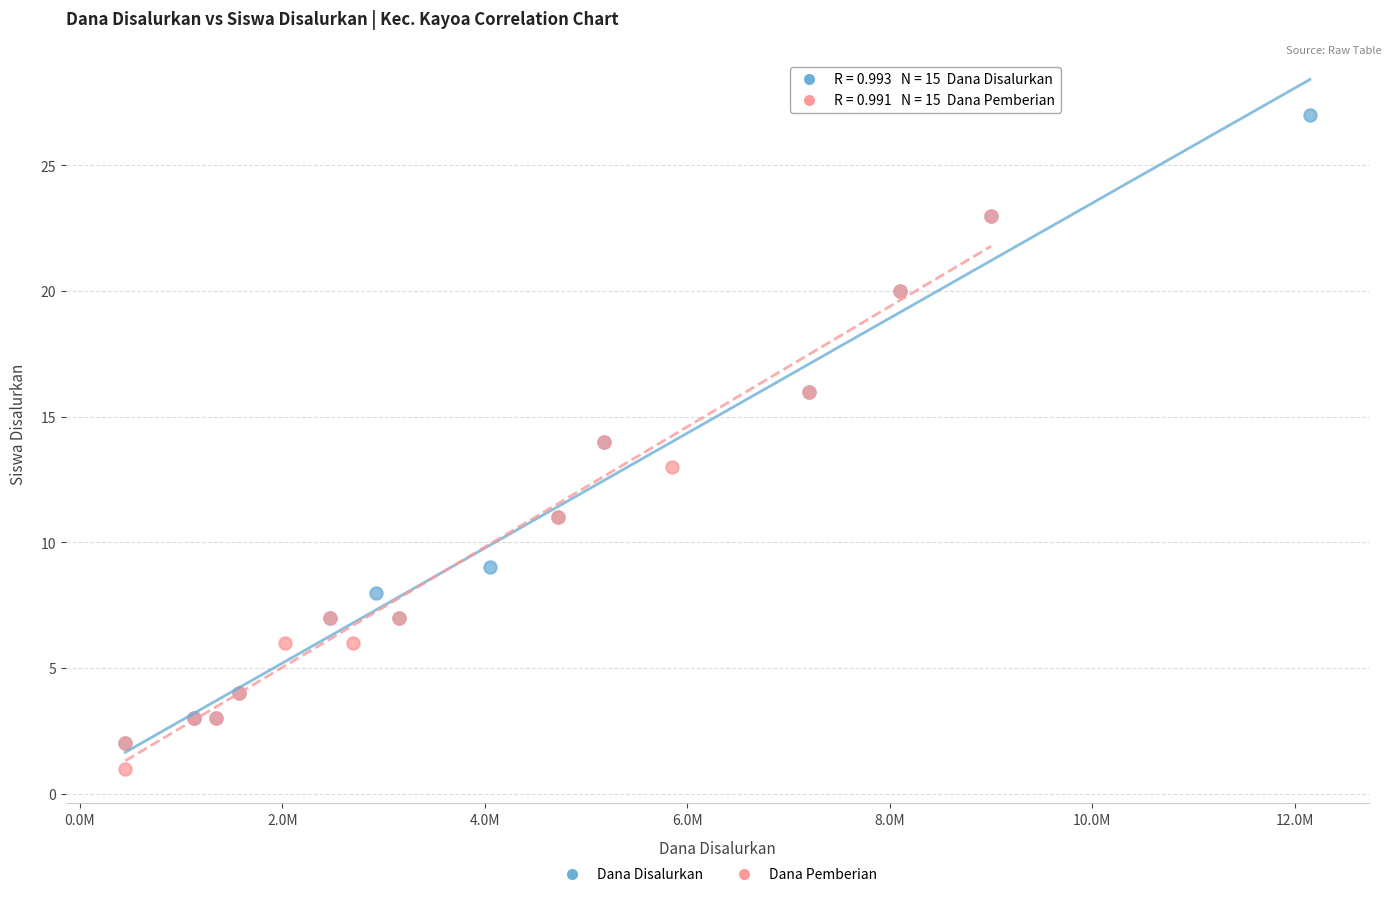

Which series reaches the maximum Y coordinate?

Dana Disalurkan